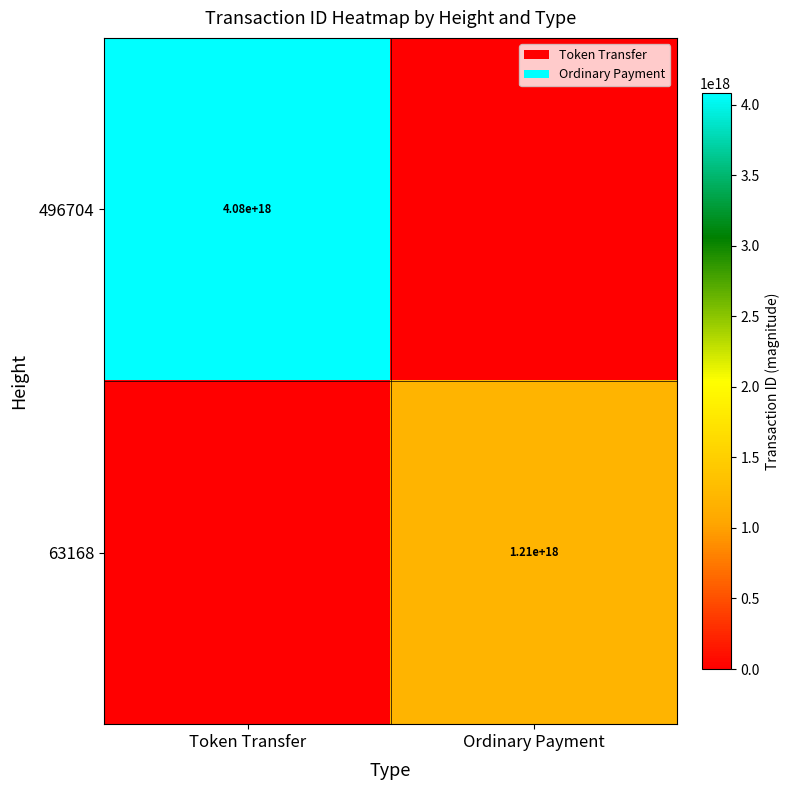

Is it true that 63168 equals 1210000000000000000 at Ordinary Payment?

True